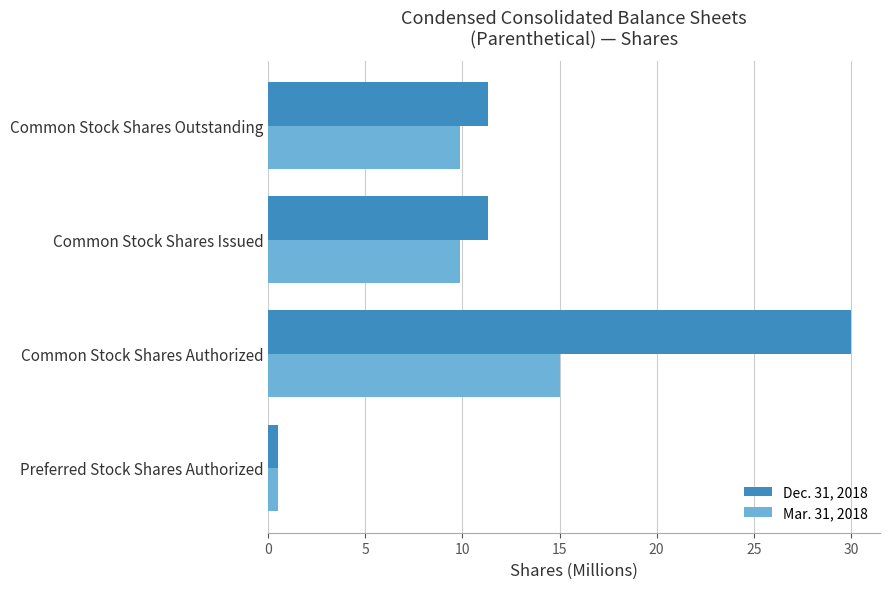

At how many categories does at least one series exceed 2?

3